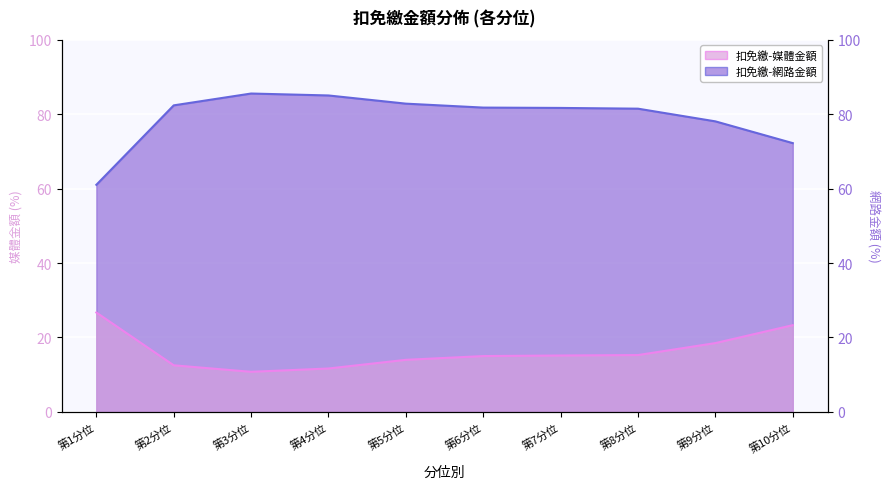

In 扣免繳-網路金額, how many points are higher than both neighbors (excluding endpoints)?

1